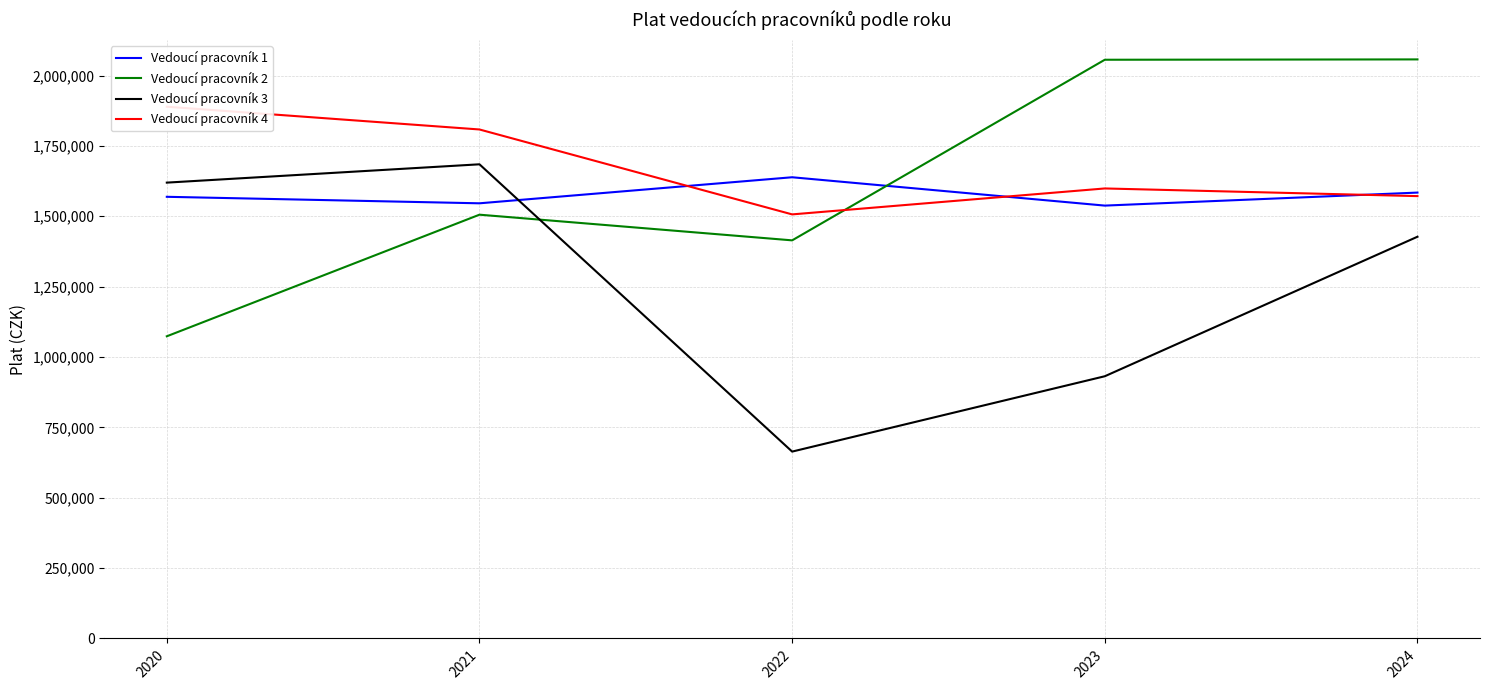

What is the spread (max minus min) of values at 2023?

1124547